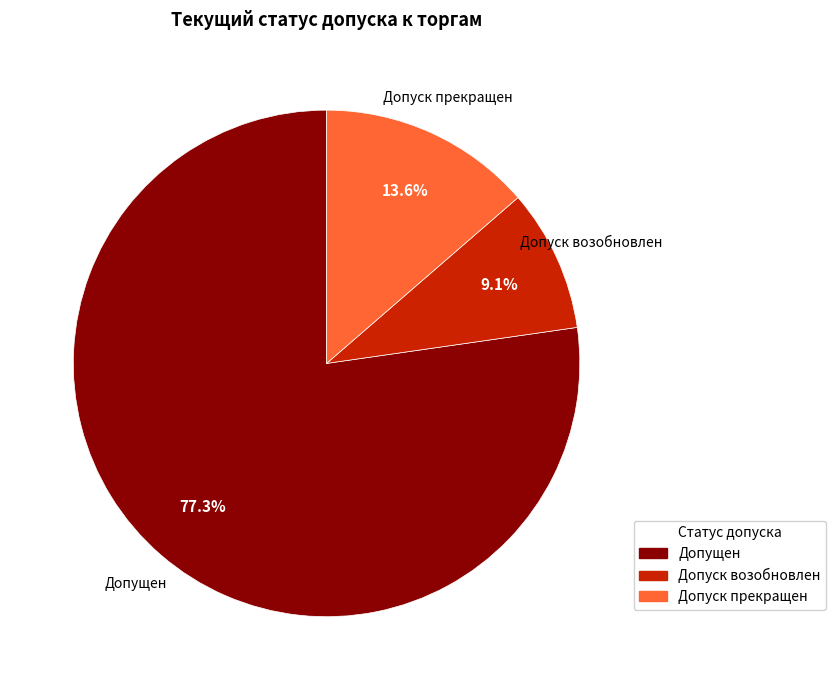

To the nearest percent, what percentage of the pie is Допущен?

77%